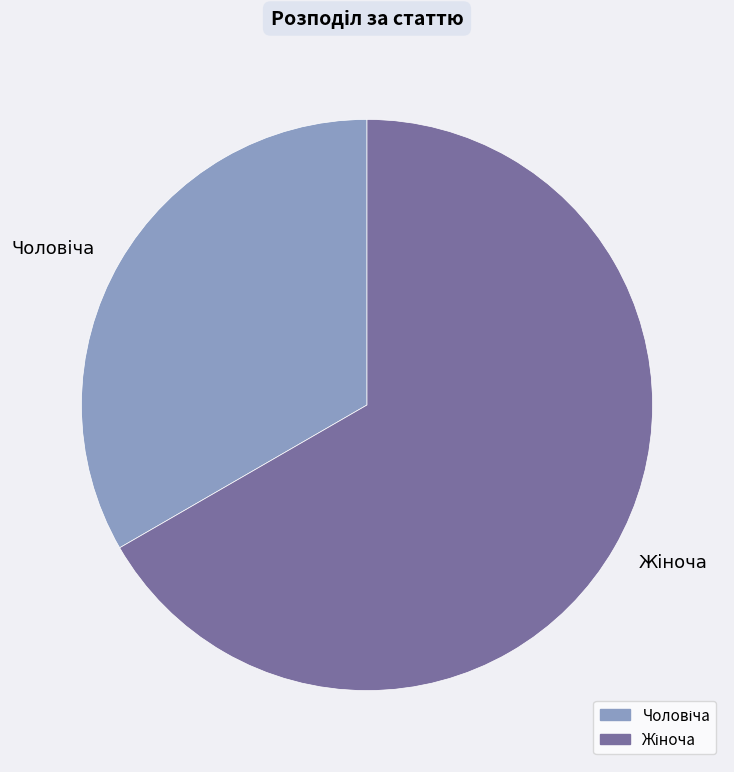

Does any single category account for the majority?

Yes